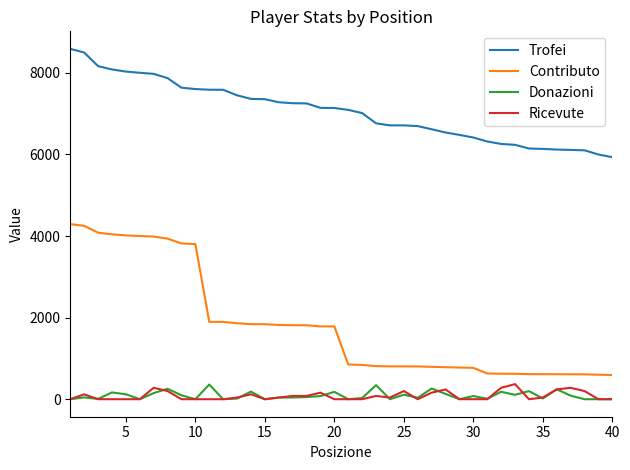

Which series has the largest total across all categories?

Trofei